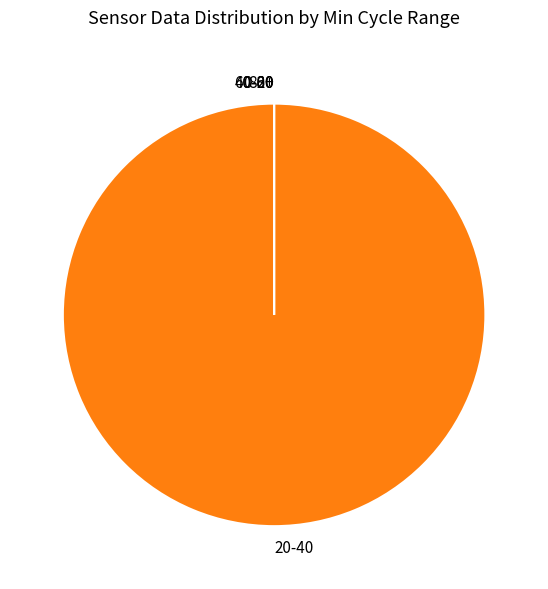

To the nearest percent, what is the combined percentage of 5 and 26?

5%